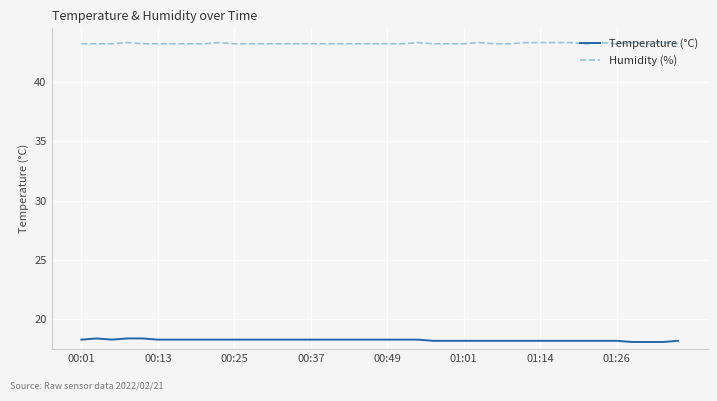

Rank the series by their average value, from highest to lowest.

Humidity (%), Temperature (°C)